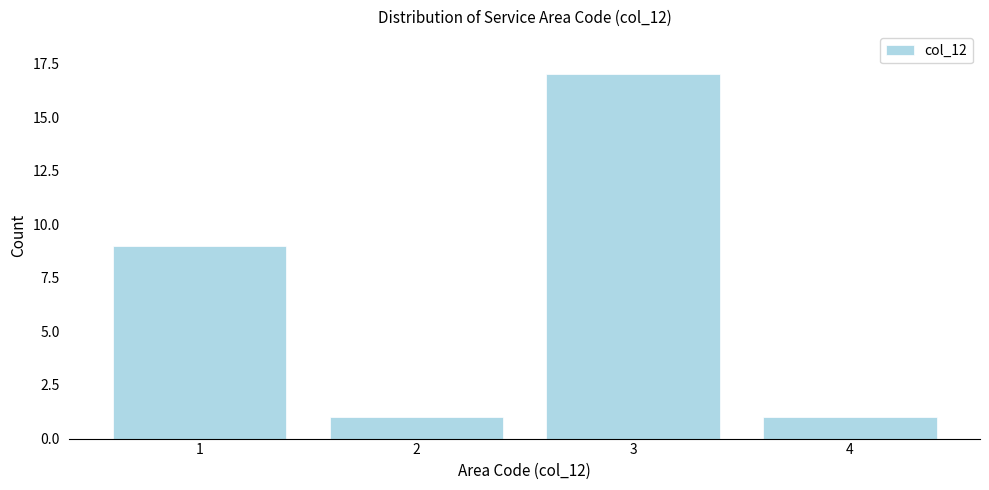

Reading left to right, what are all the values shown in this chart?

1=9	2=1	3=17	4=1